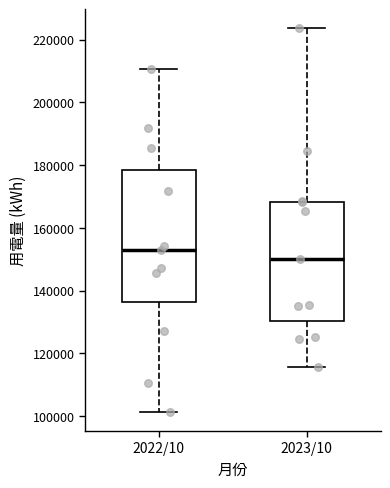

Reading left to right, transcribe this box plot: for each box, give where its median line is, the range the box spans, and where its two whiskers end, as read against the y-axis. The values are not printed on the chart, so give them approximately, as read against the axis.

2022/10: median 152000, box 136000 to 178000, whiskers 102000 to 210000
2023/10: median 150000, box 130000 to 168000, whiskers 116000 to 224000